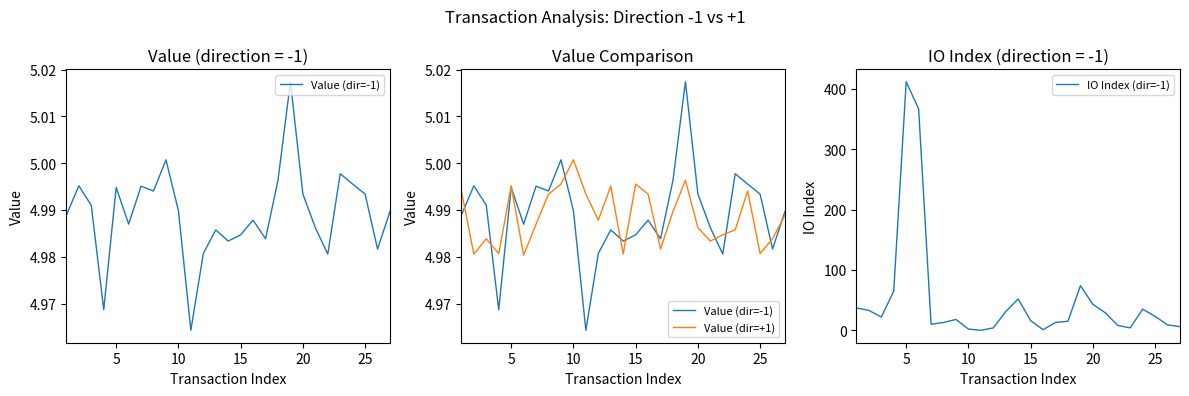

The Value (dir=+1) series shows 2.2 at 23. True or false?

False